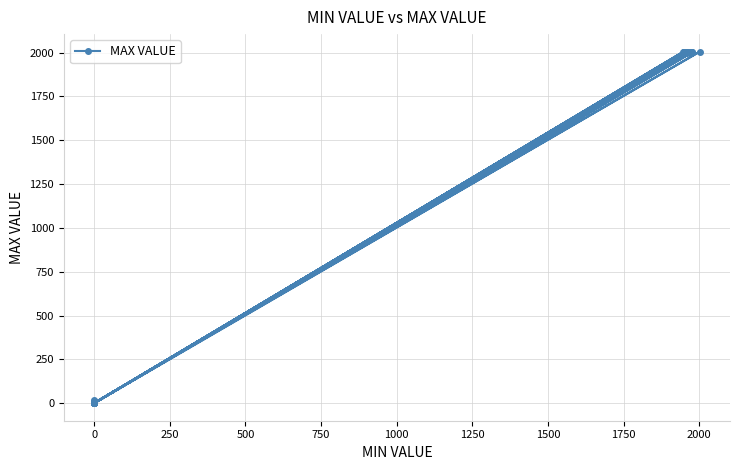

What is the sum of all values?

28103